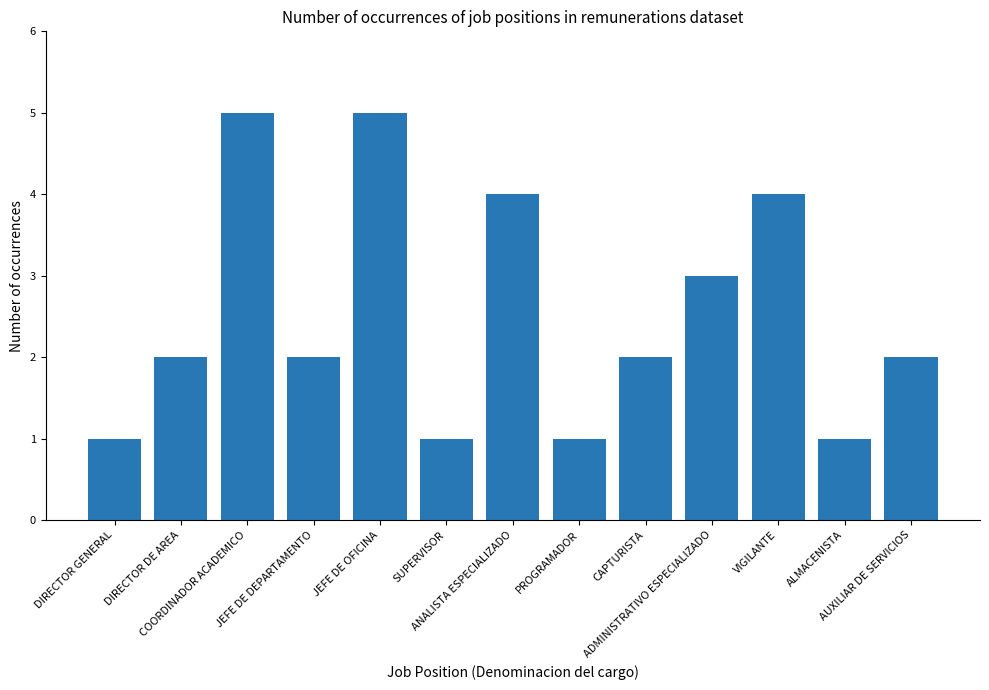

Reading right to left, transcribe all the data shown in this chart.

2	1	4	3	2	1	4	1	5	2	5	2	1